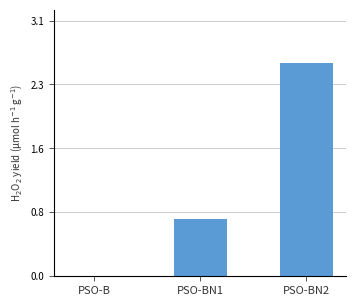

What is the average value?

1.1